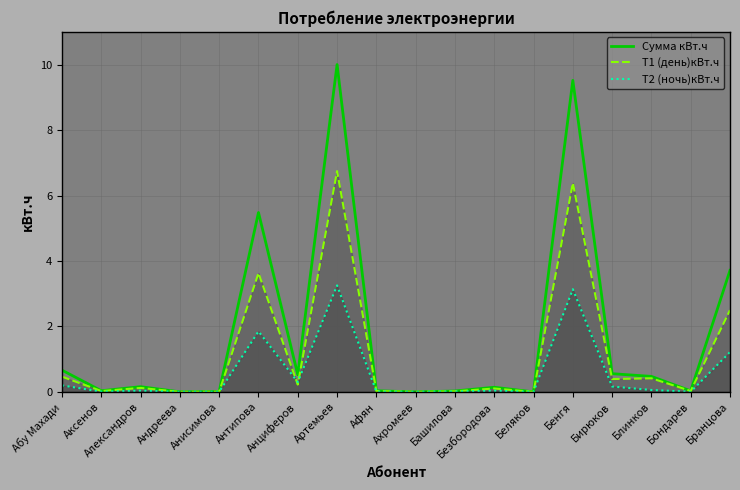

List the series in order of their peak value, lowest first.

Т2 (ночь)кВт.ч, Т1 (день)кВт.ч, Сумма кВт.ч